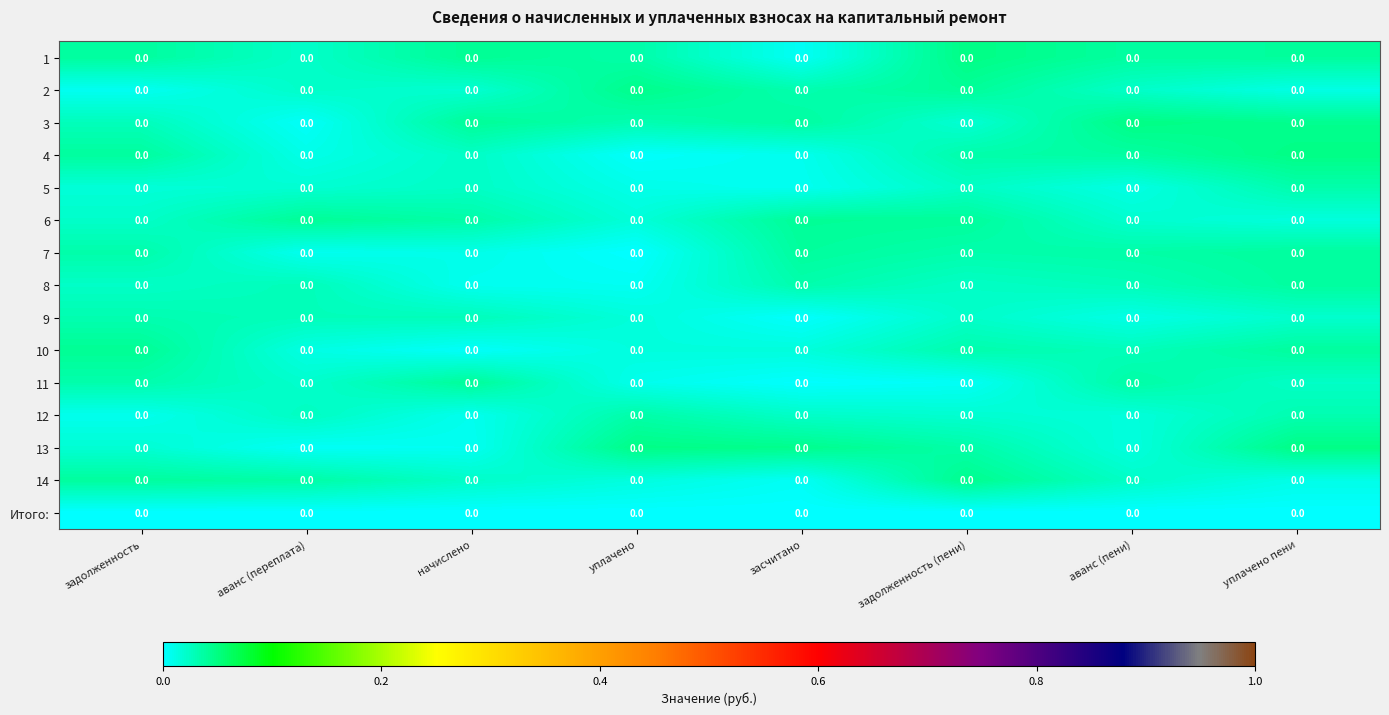

At which category does the chart reach its peak across all series?

задолженность (пени)